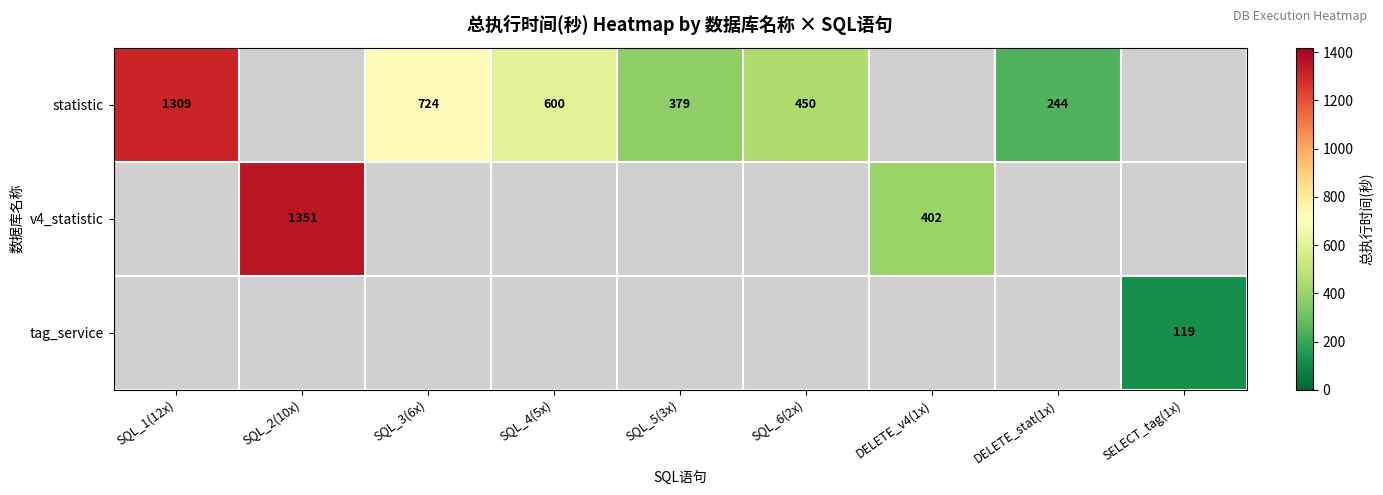

Is it true that v4_statistic equals 168 at DELETE_v4(1x)?

False